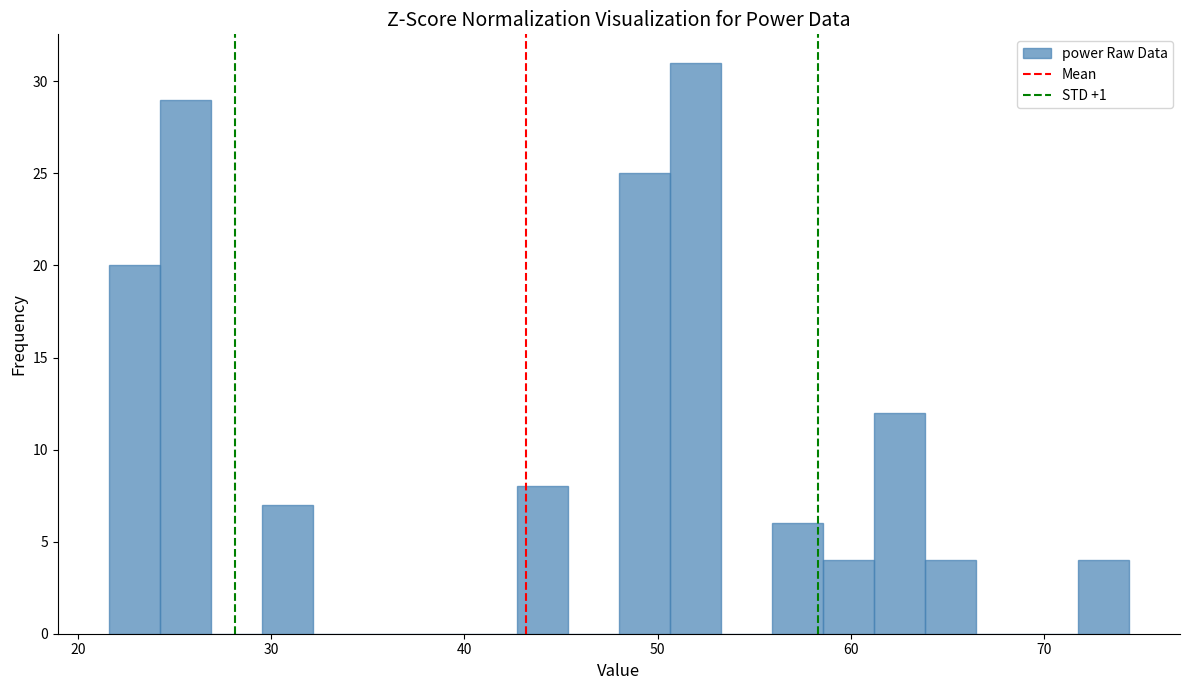

Around what value on the x-axis is the tallest bar? Give the approximate position of its centre, as read against the axis.

52